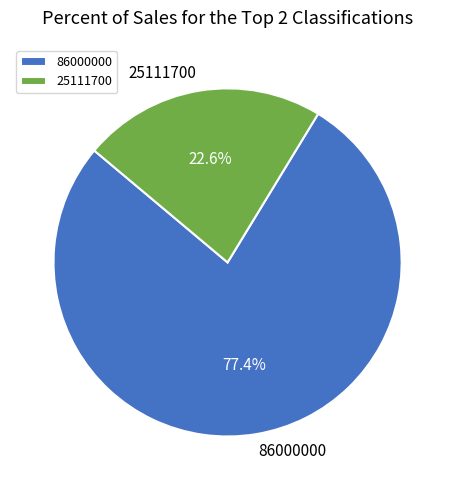

To the nearest percent, what portion does 25111700 represent?

23%